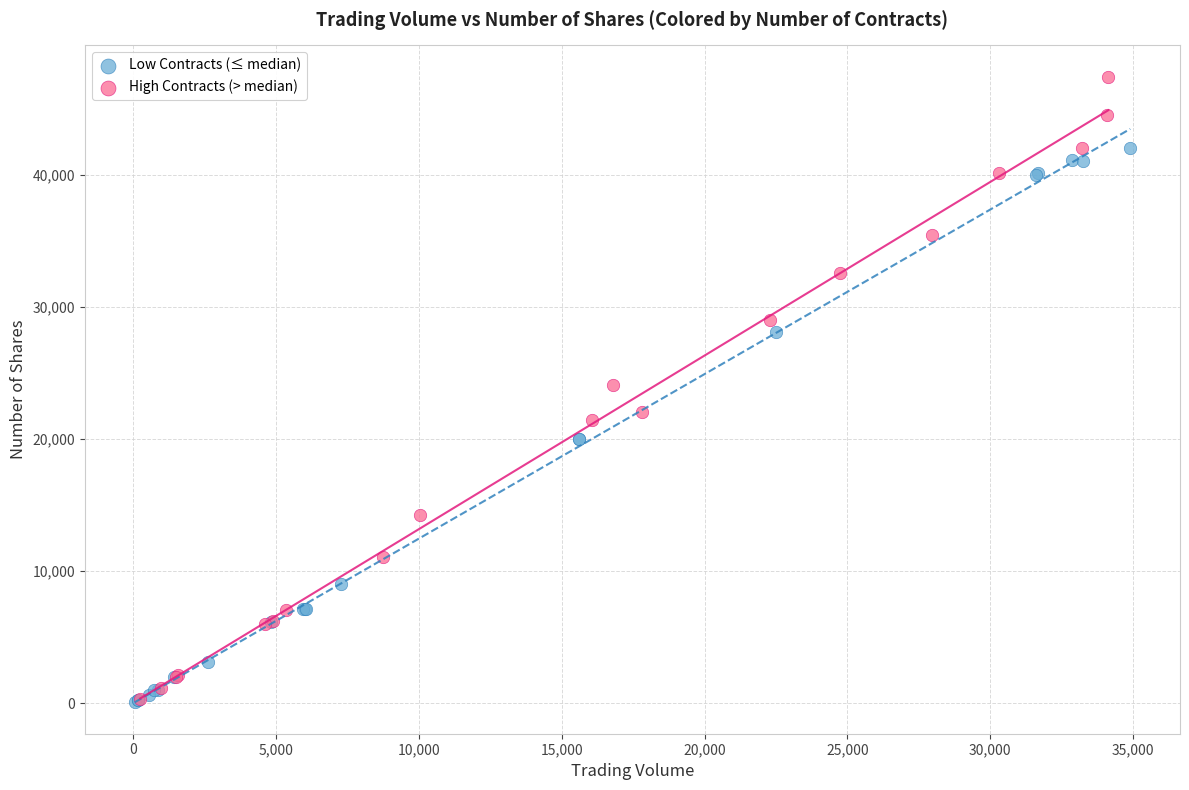

Which series contains the highest Y value?

High Contracts (> median)